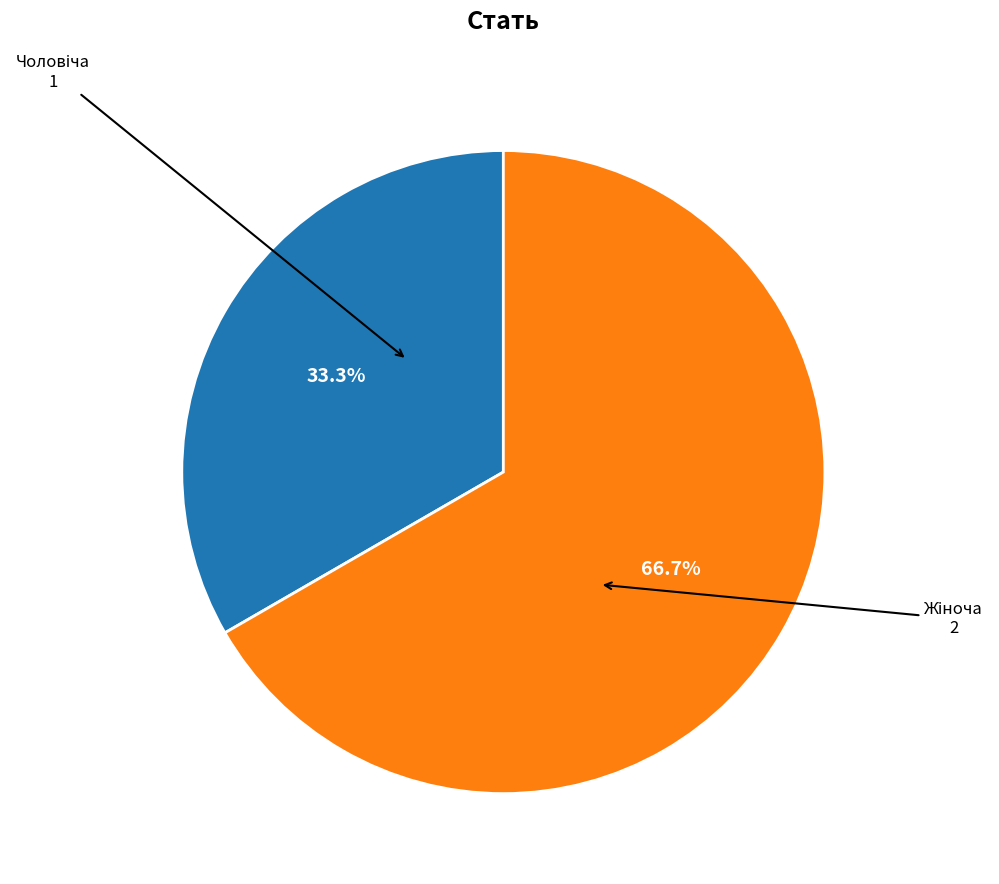

Does any single category account for the majority?

Yes